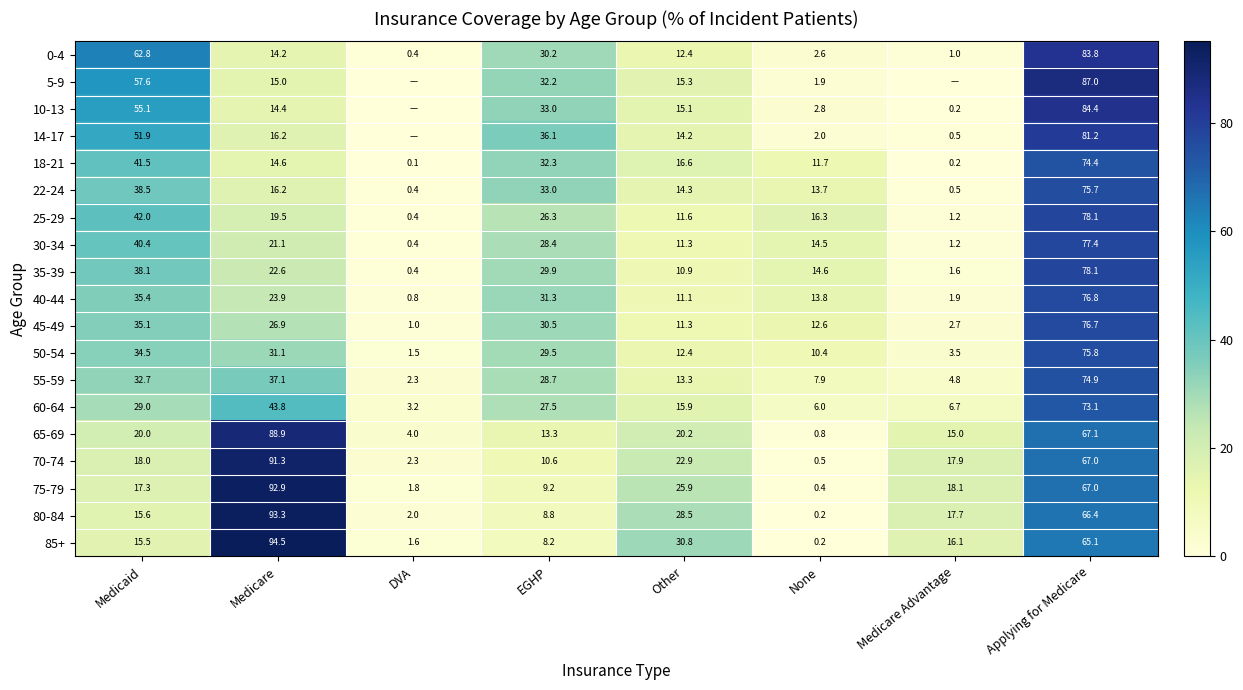

Which category has the highest value in the 55-59 series?

Applying for Medicare